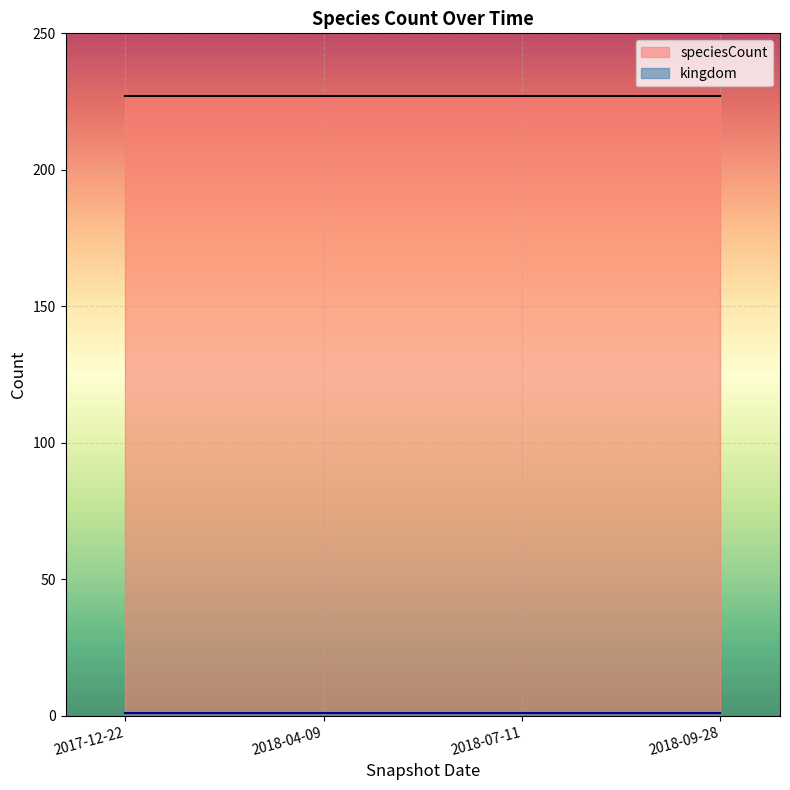

Reading left to right, extract all data points from this chart.

kingdom: 1	1	1	1
speciesCount: 227	227	227	227